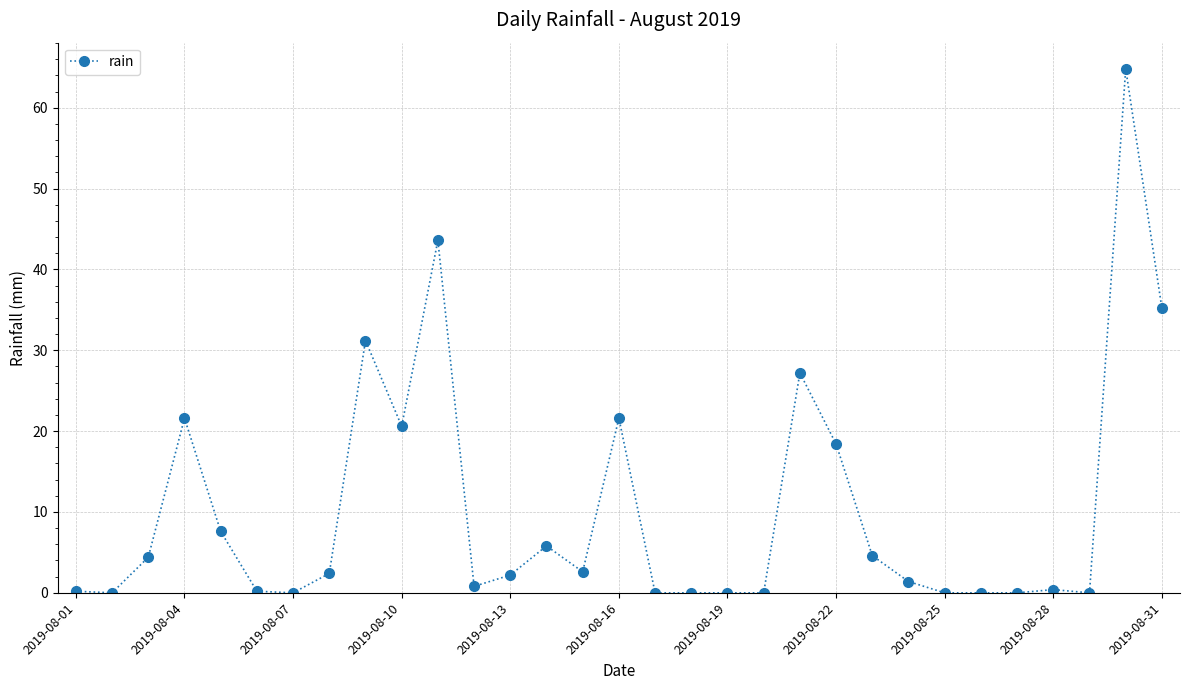

How many lines are shown in the chart?

1